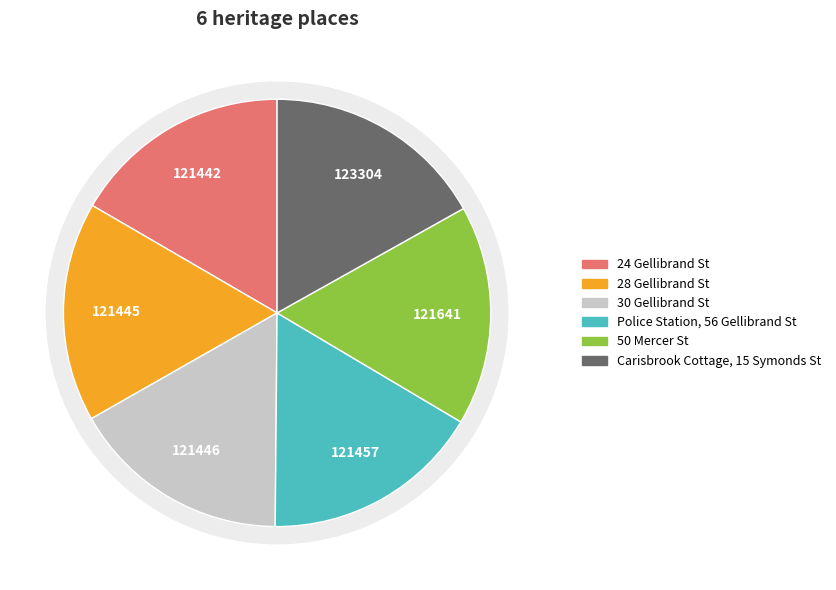

Does Carisbrook Cottage, 15 Symonds Street account for over 50% of the chart?

No